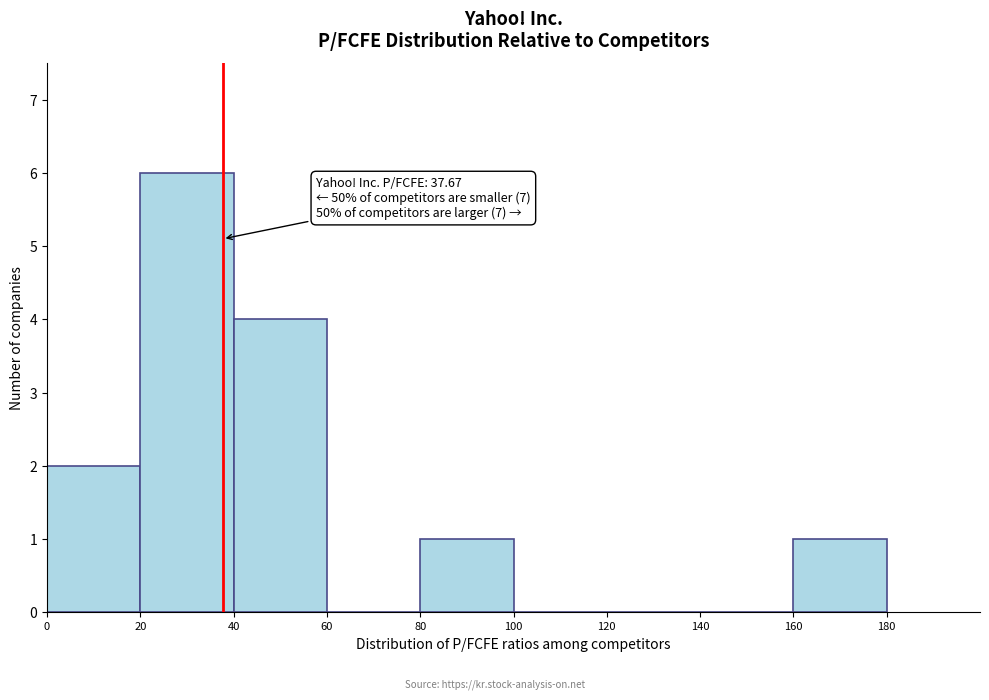

Over which range of the x-axis is the bar tallest?

20 to 40